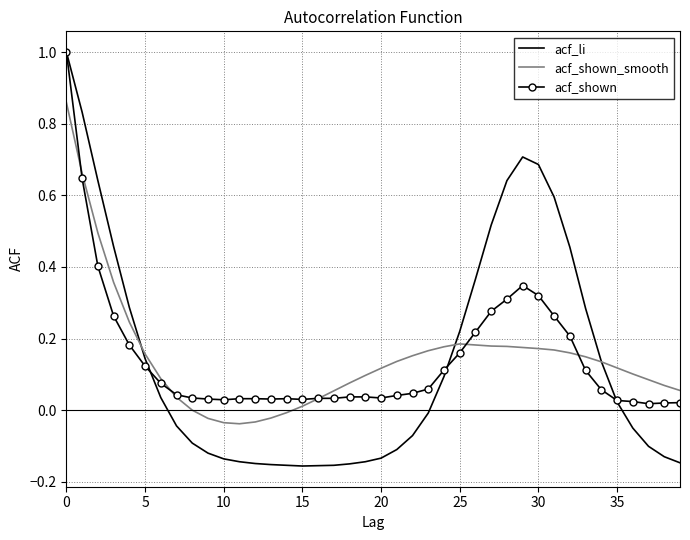

What is the maximum value shown in the chart?

1.0